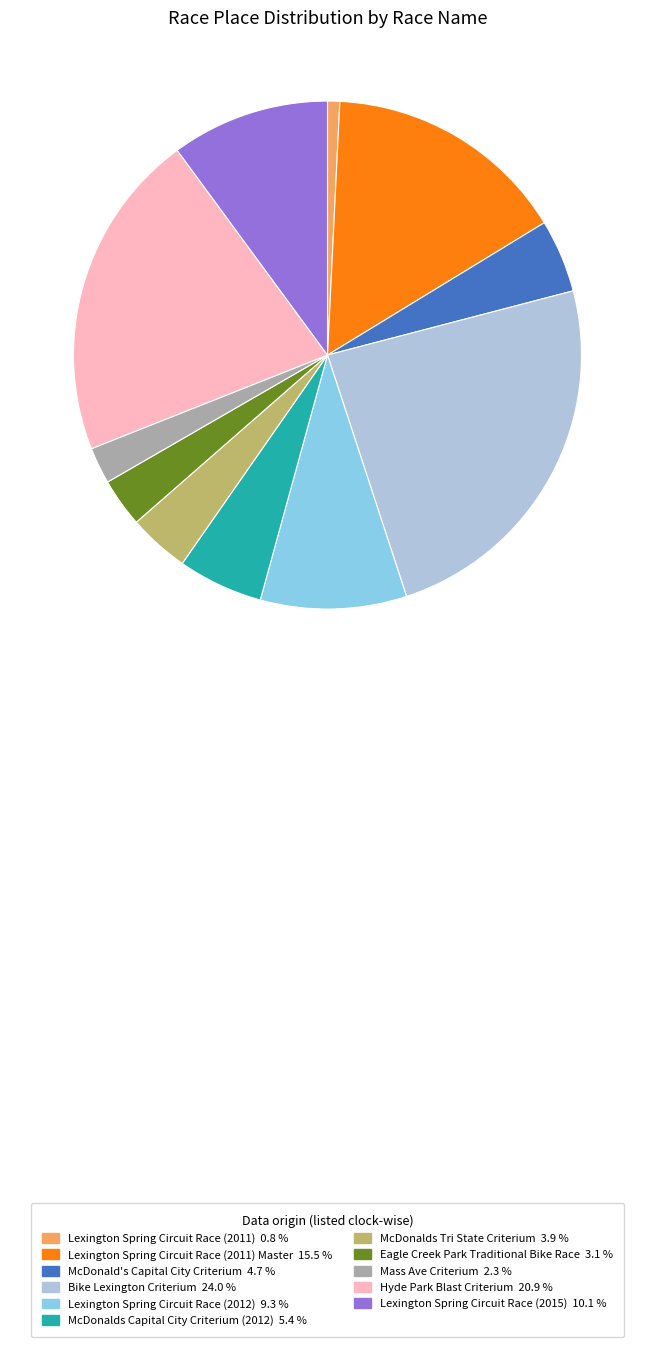

Between Bike Lexington Criterium 24.0 % and McDonalds Tri State Criterium 3.9 %, which is larger?

Bike Lexington Criterium 24.0 %